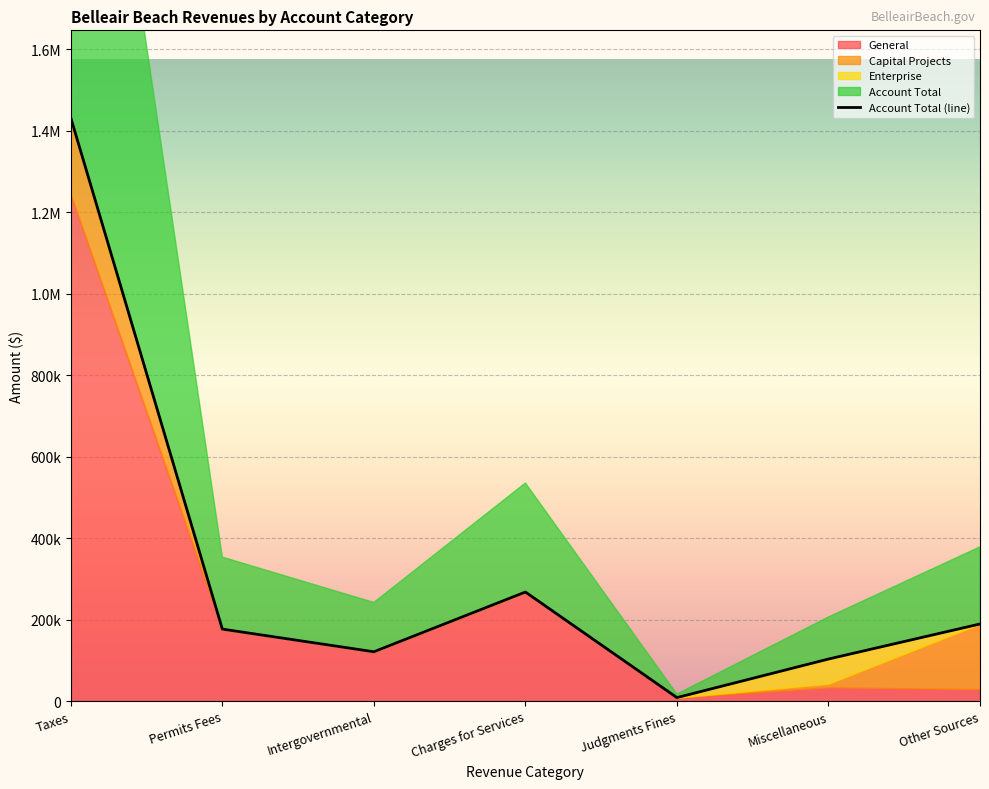

How many intersections are there between General and Capital Projects?

1